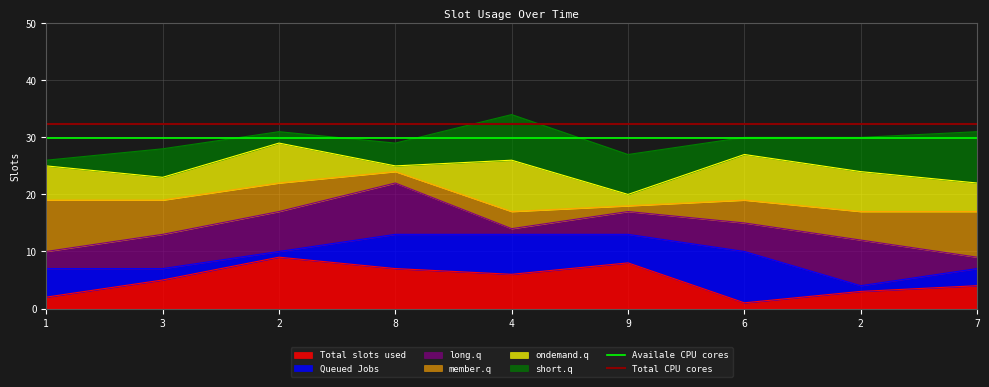

How many lines are shown in the chart?

2